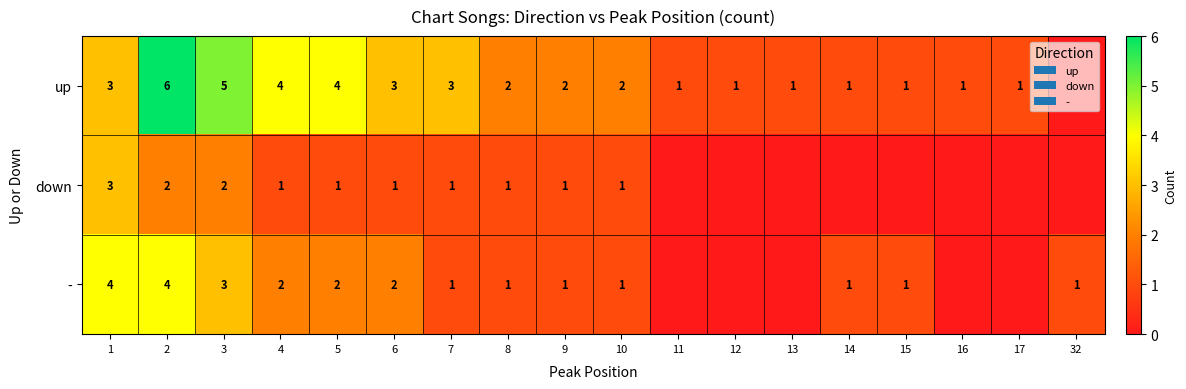

What is the sum of the up values at 9 and 2?

8